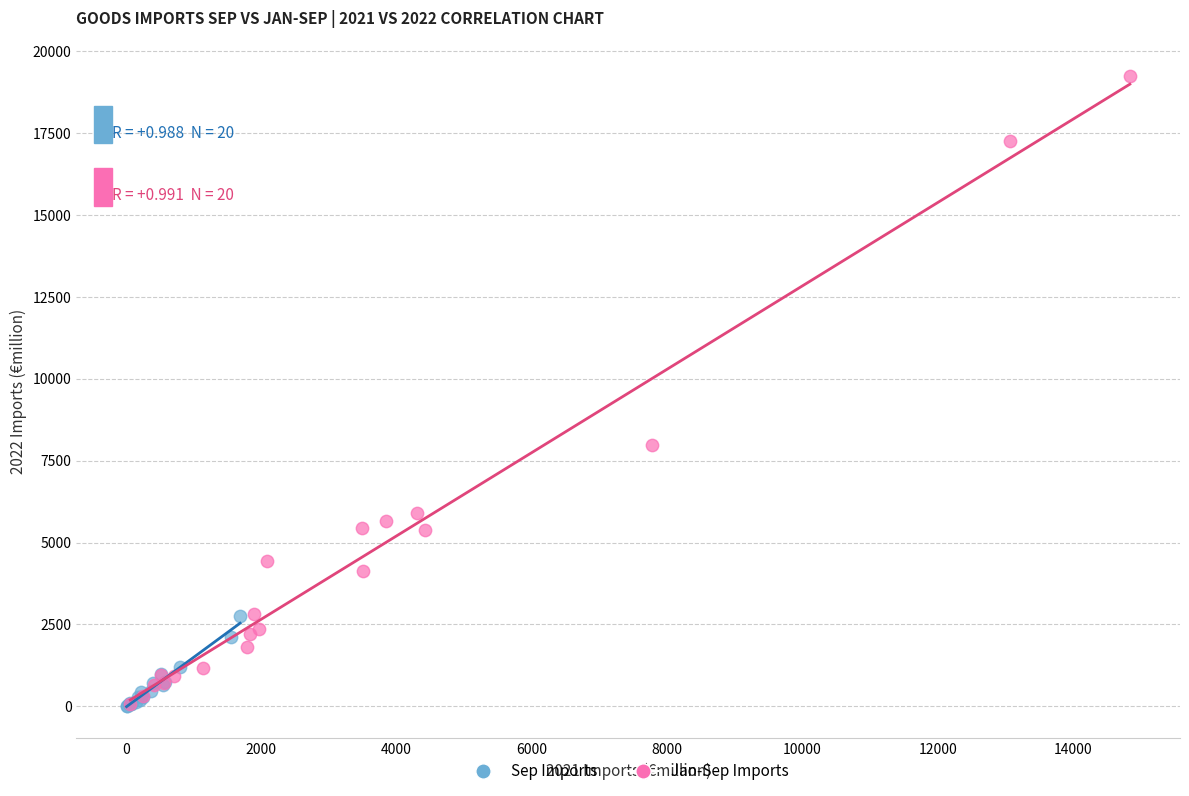

Which series has the largest Y range (max minus min)?

Jan-Sep Imports